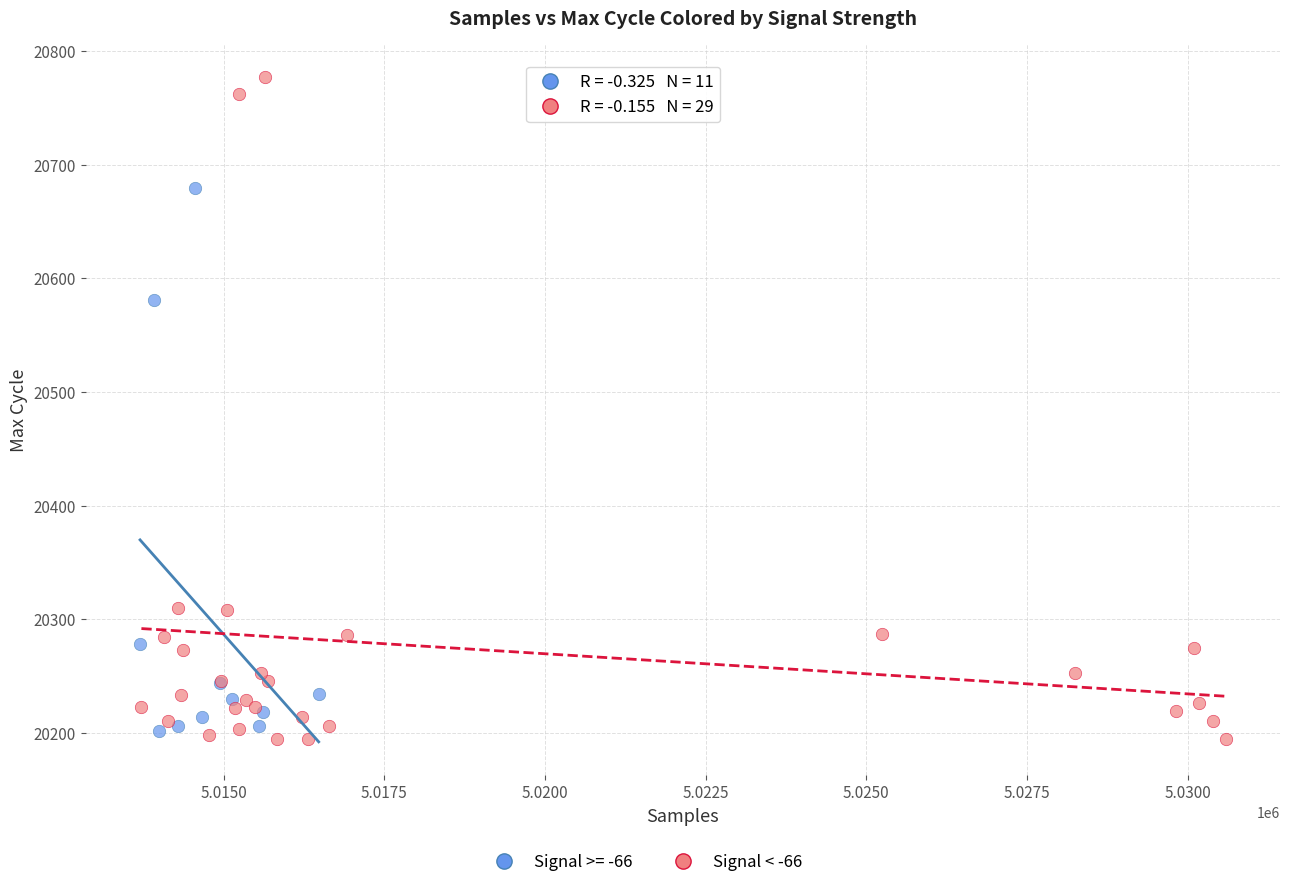

Which series has the largest Y range (max minus min)?

Signal < -66